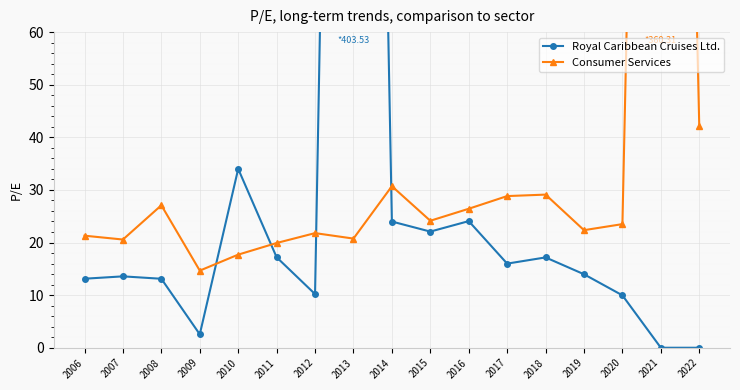

What is the value of the Royal Caribbean Cruises Ltd. point at the 10th from the left?

22.1